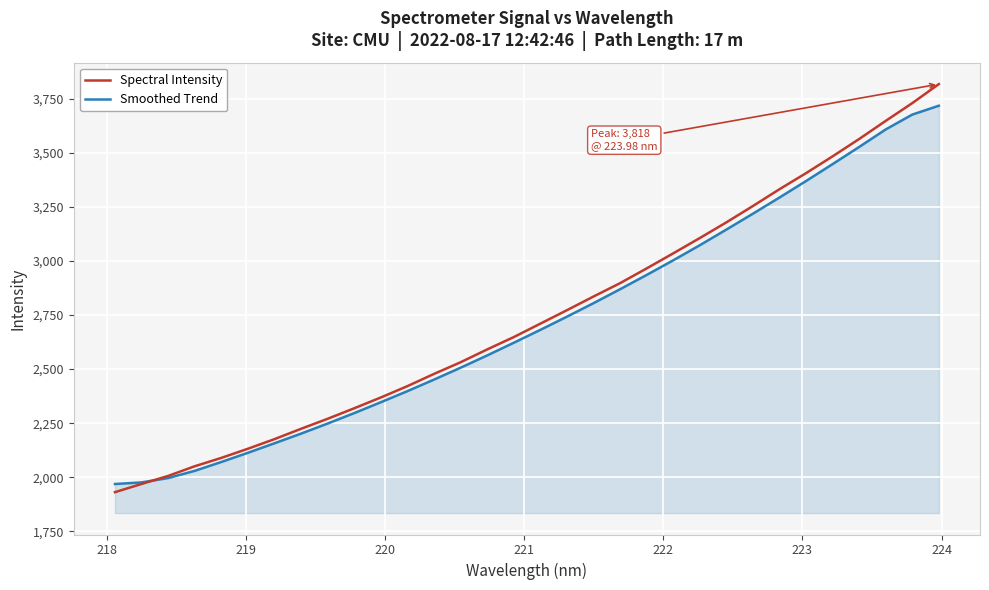

What is the average value of the Spectral Intensity series?

2748.5